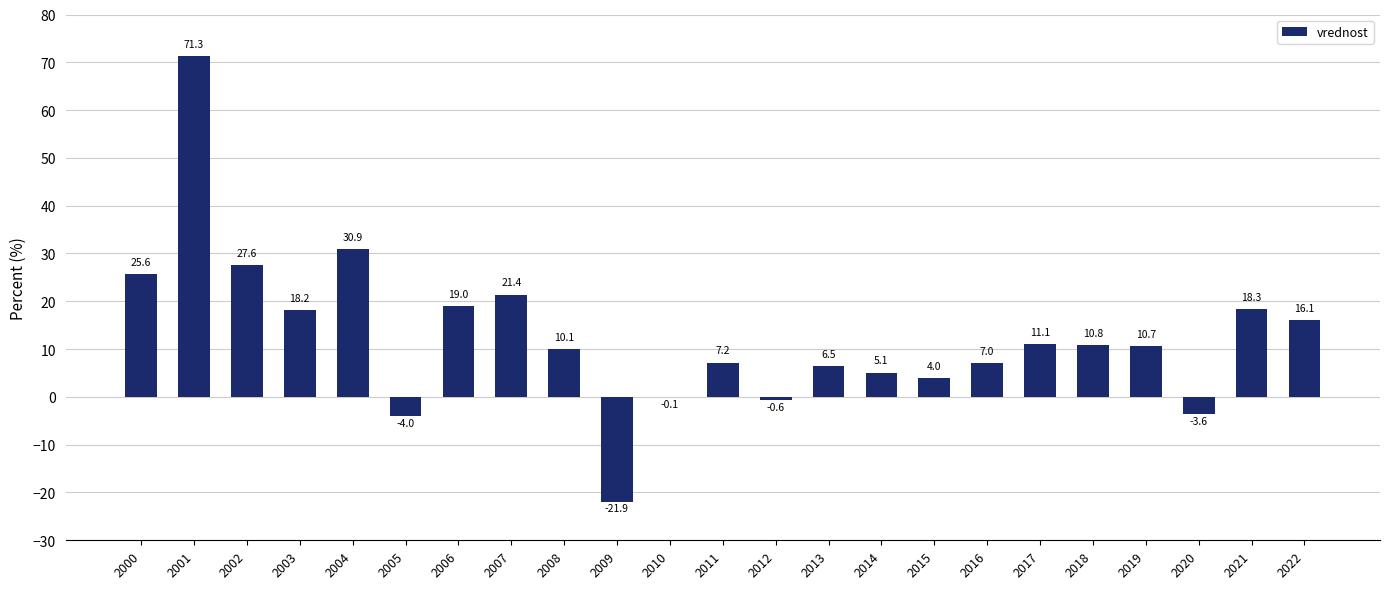

True or false: the data shows 27.6 at 2002.

True